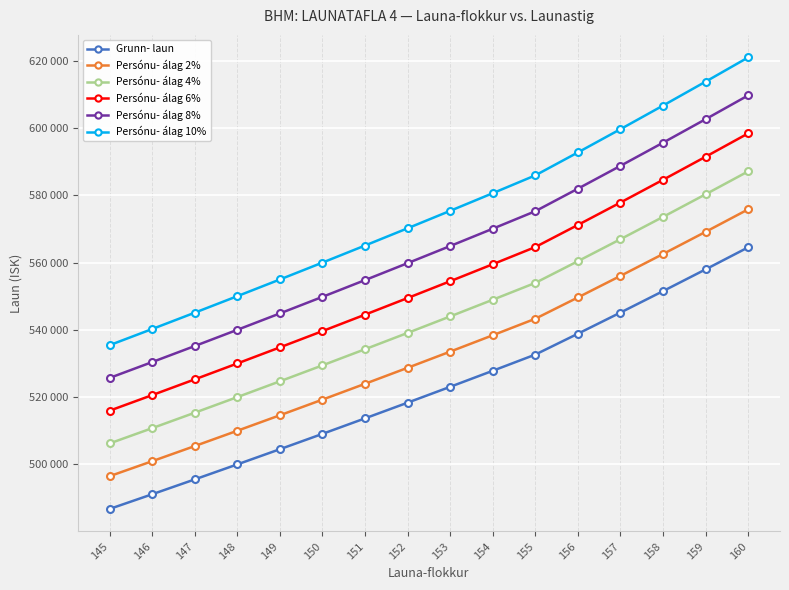

What is the sum of all Persónu- álag 6% values?

8862079